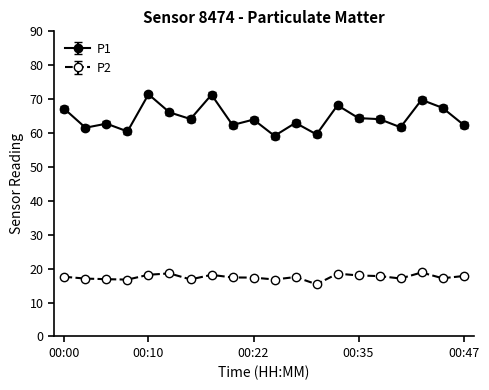

What is the sum of all P1 values?

1291.0